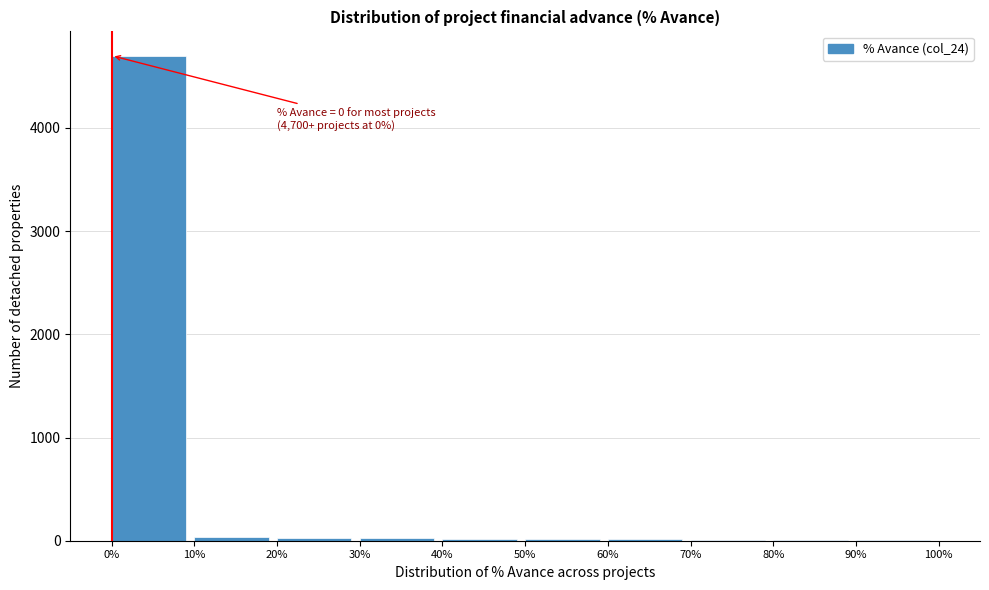

Over which range of the x-axis is the bar tallest?

0% to 10%